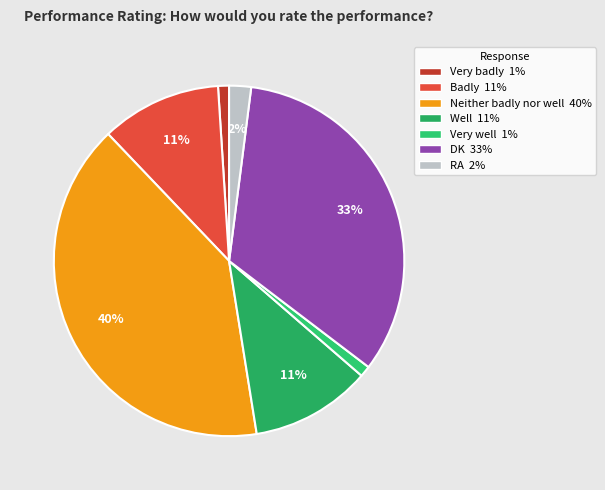

To the nearest percent, what is the average slice percentage?

14%